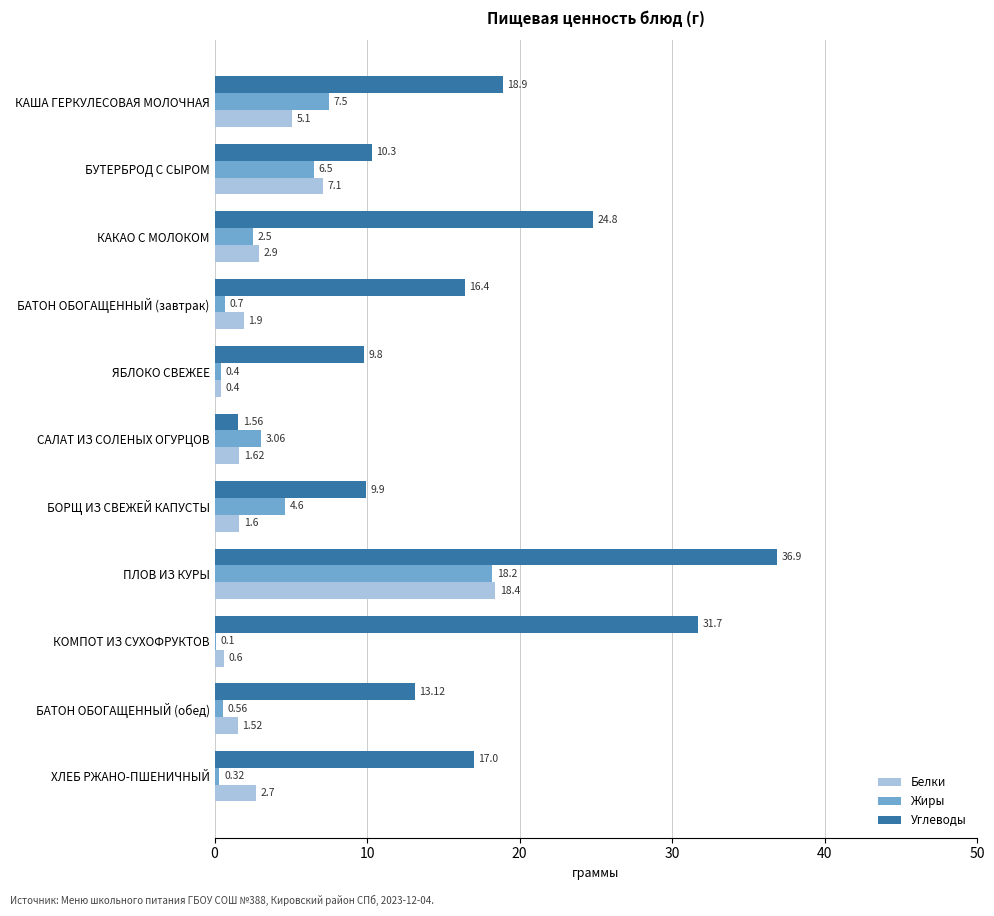

At which category is the sum across all series the highest?

ПЛОВ ИЗ КУРЫ